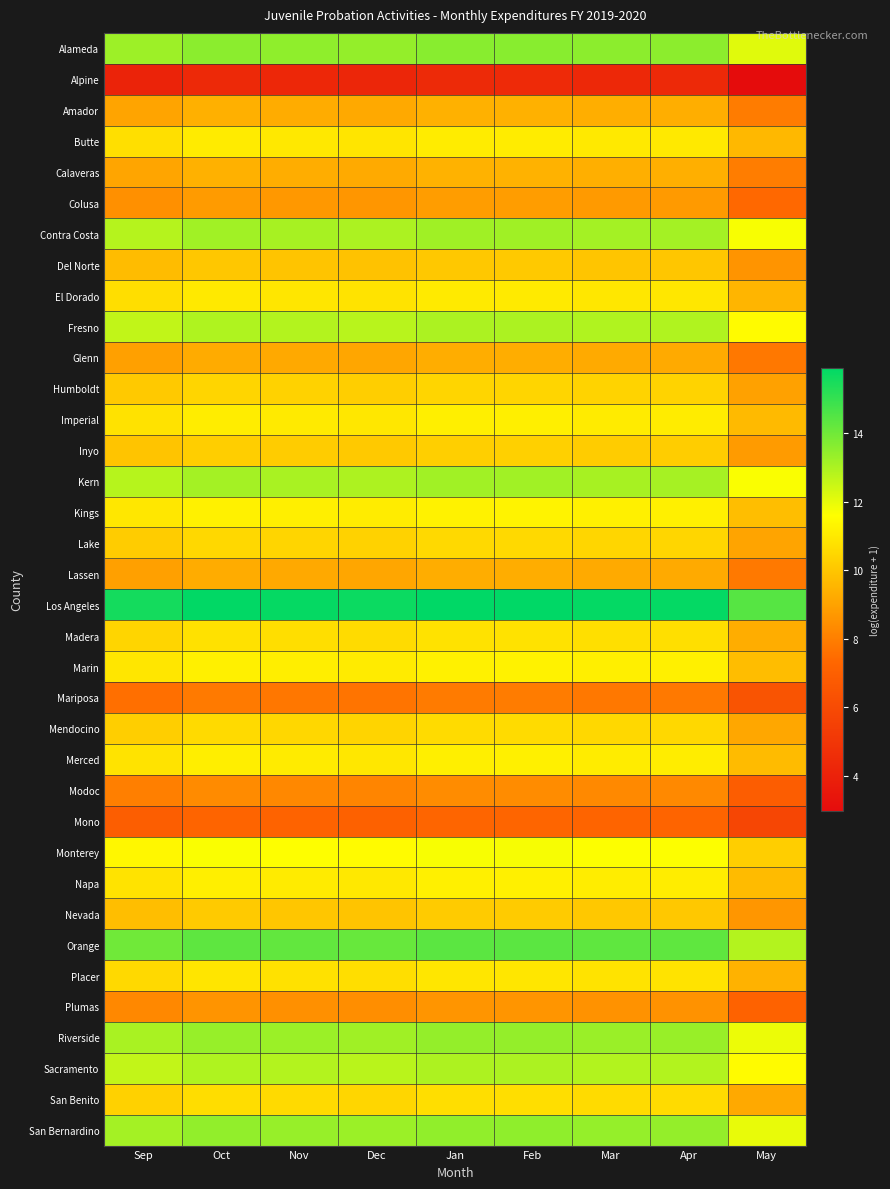

At which category is the sum across all series the highest?

Feb